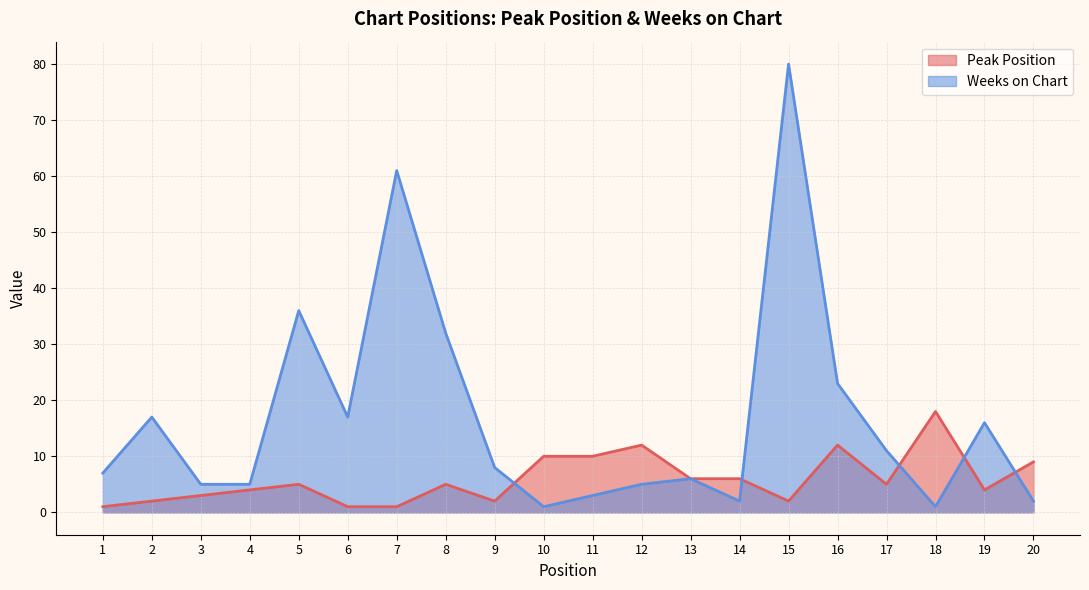

What is the value of the Peak Position point at the 6th from the left?

1